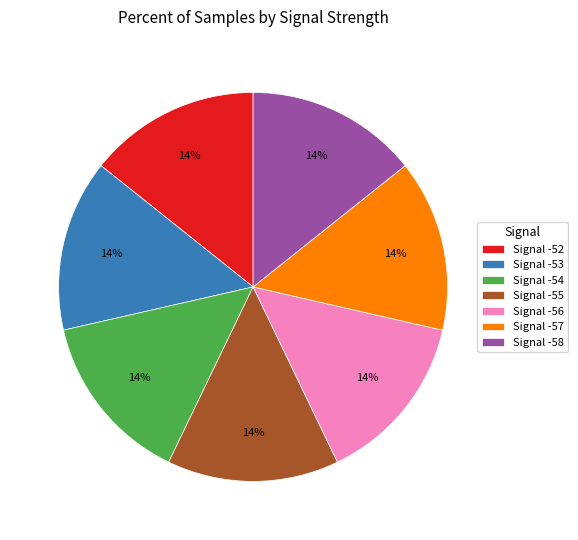

Is the sum of Signal -57 and Signal -53 greater than half?

No